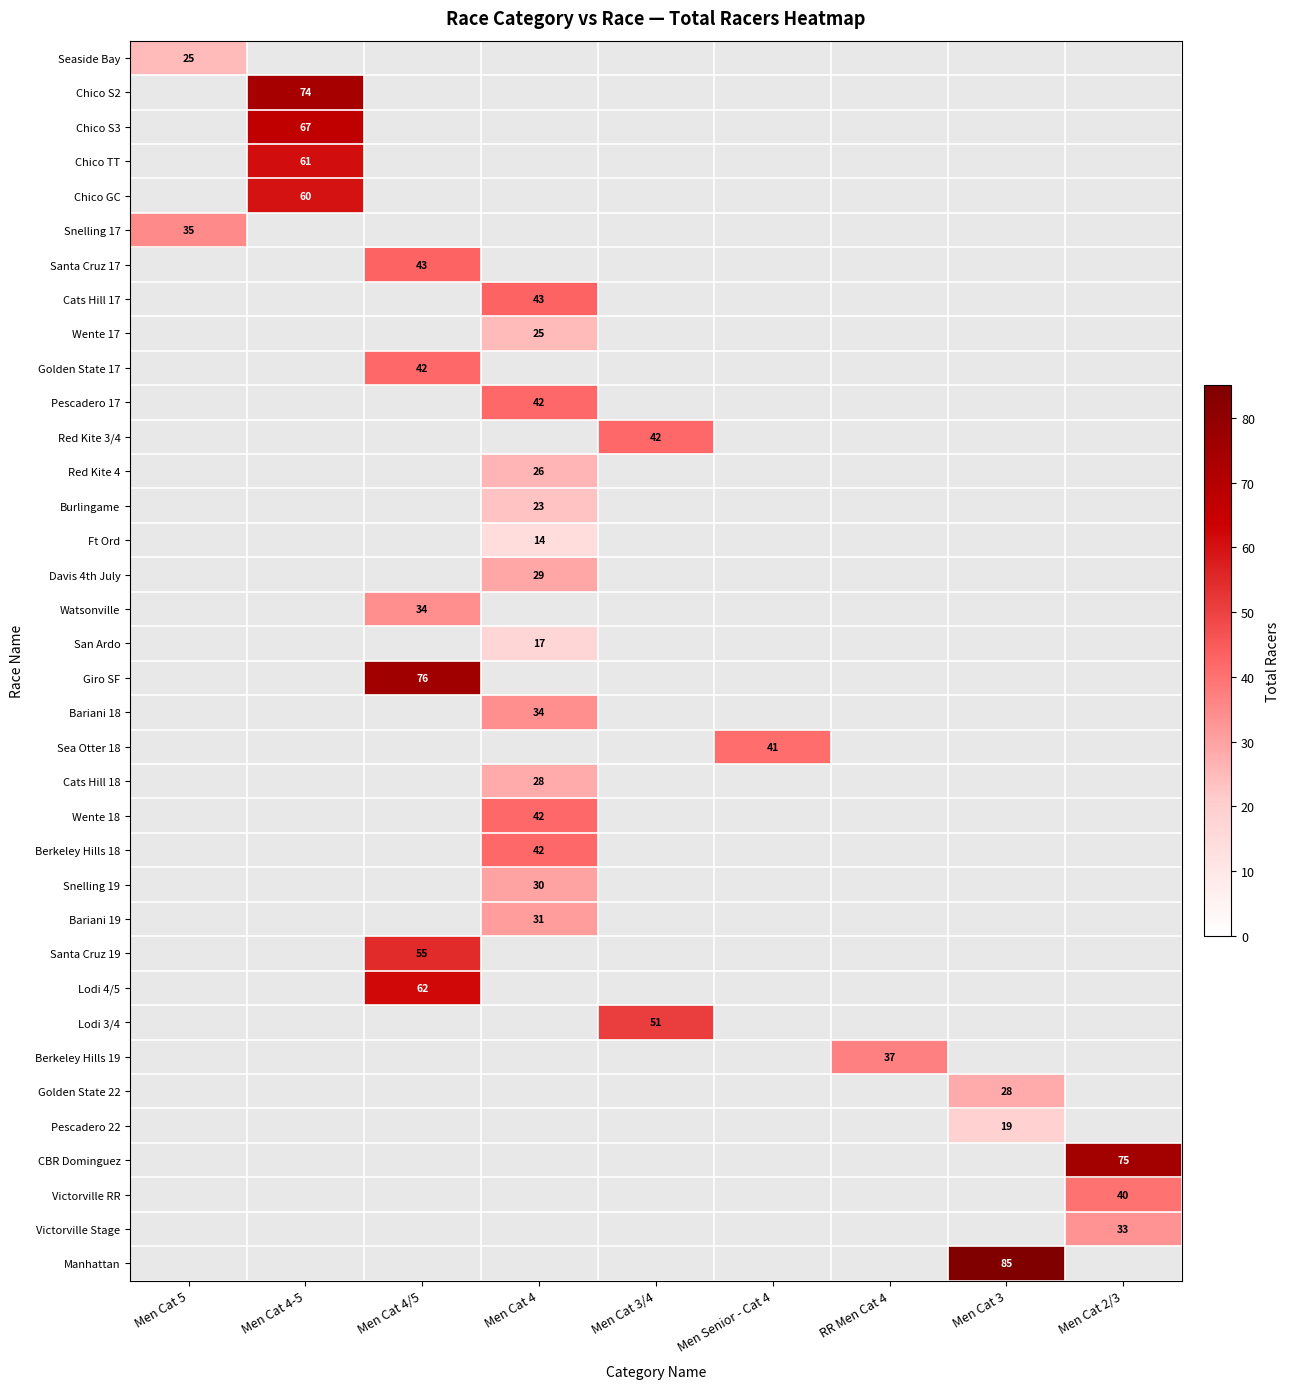

Is it true that Red Kite 3/4 equals 42 at Men Cat 3/4?

True